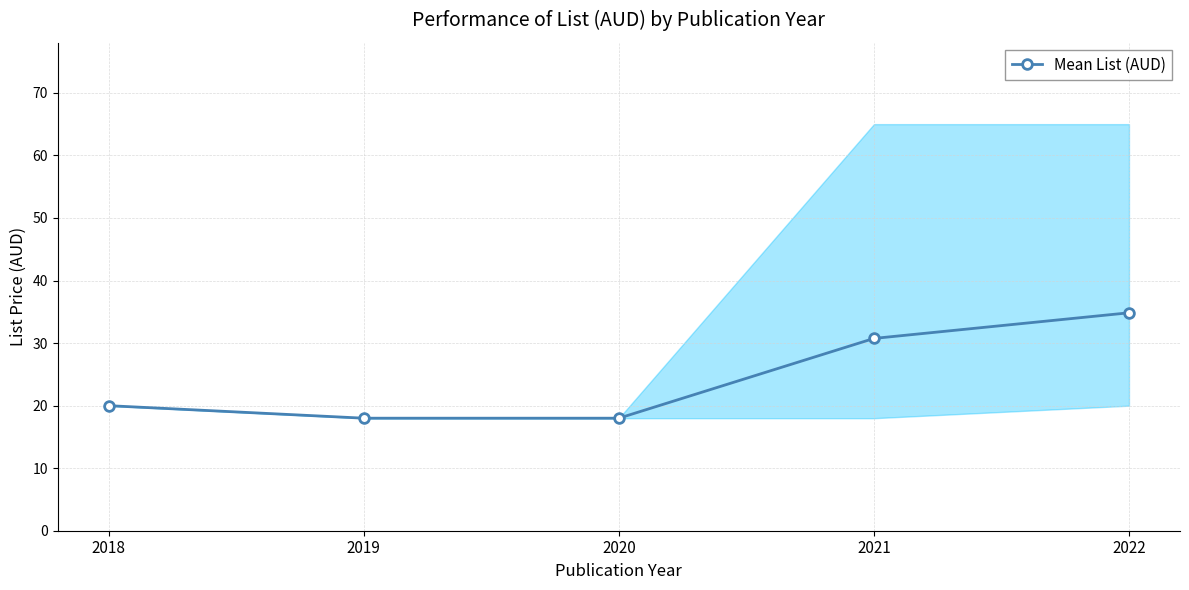

Which label corresponds to the largest value in the chart?

2022